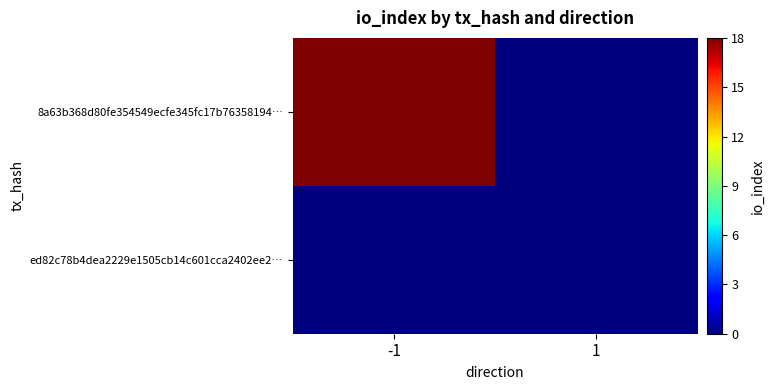

Between -1 and 1, which series saw the biggest shift?

8a63b368d80fe354549ecfe345fc17b76358194…